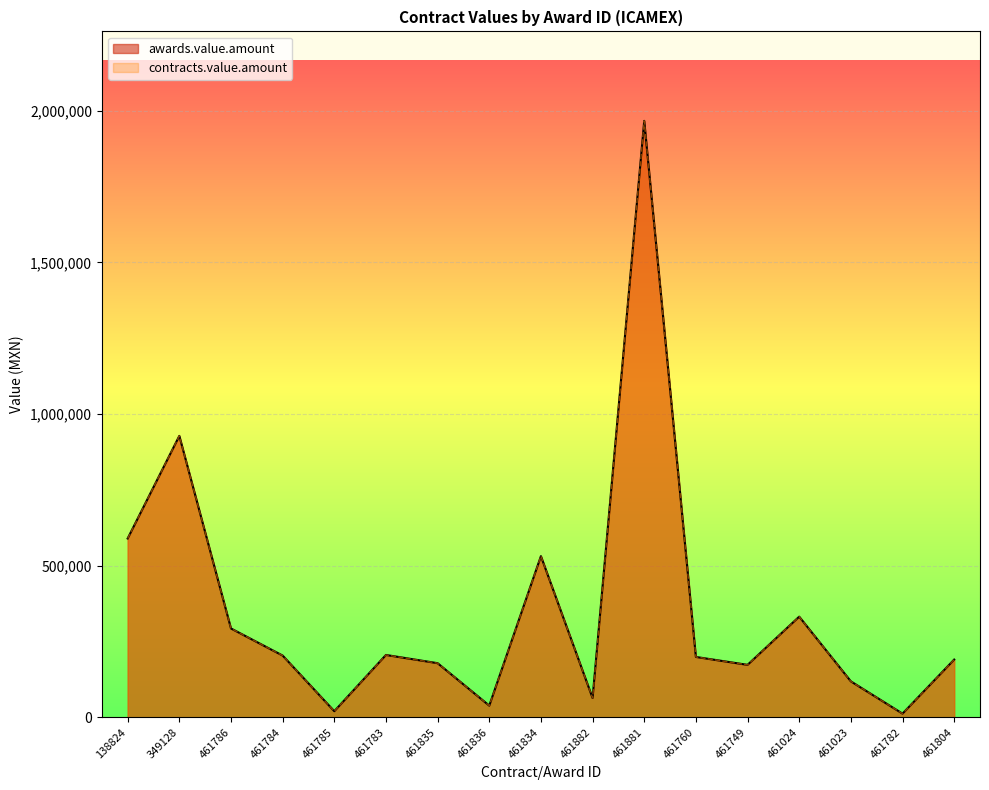

At 461760, list the series in order from largest to smallest.

awards.value.amount, contracts.value.amount